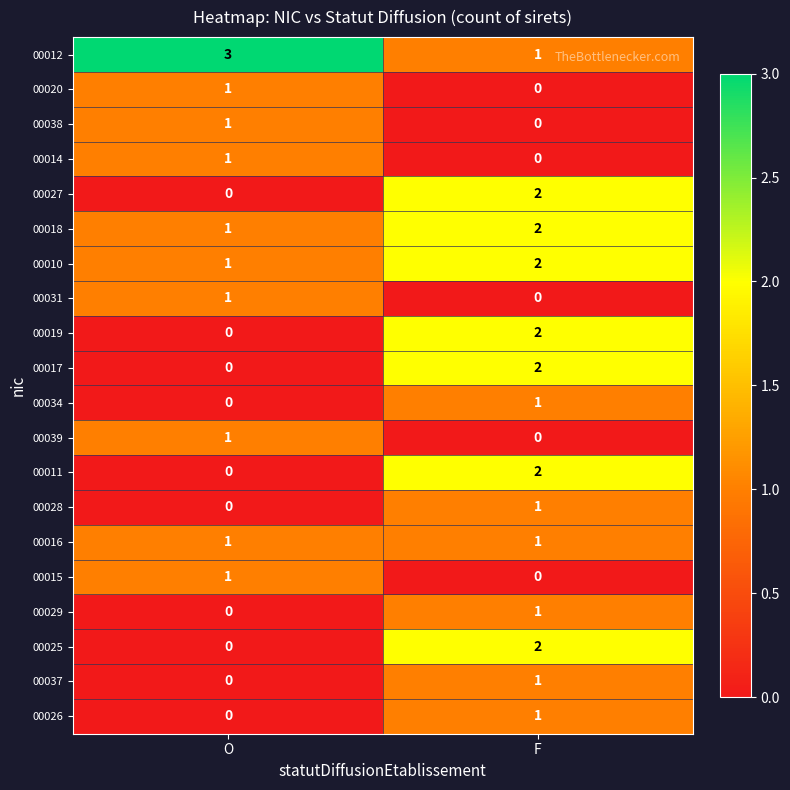

Which category has the highest value in the 00028 series?

F